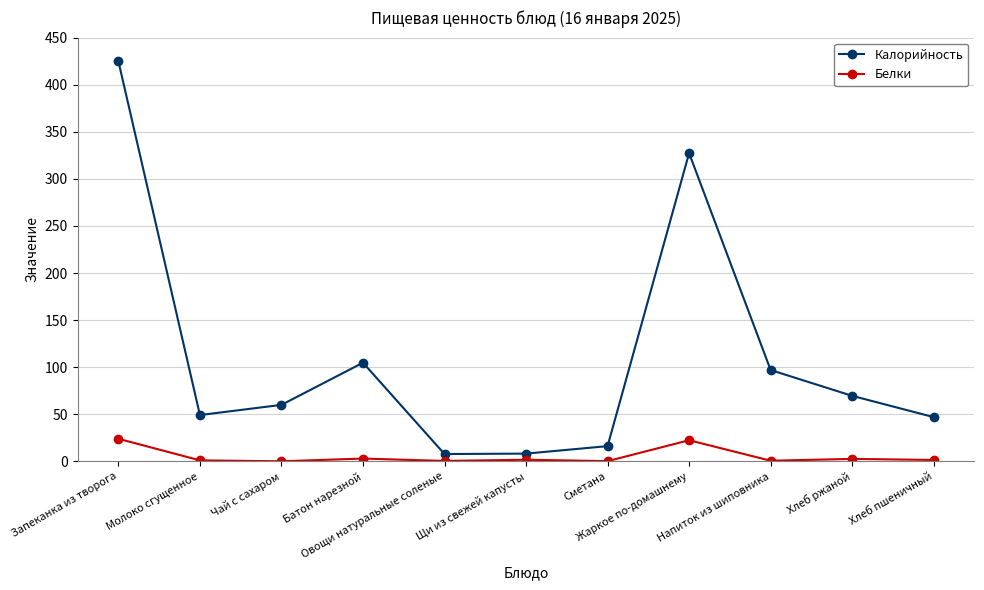

Rank the series at Щи из свежей капусты from lowest to highest value.

Белки, Калорийность